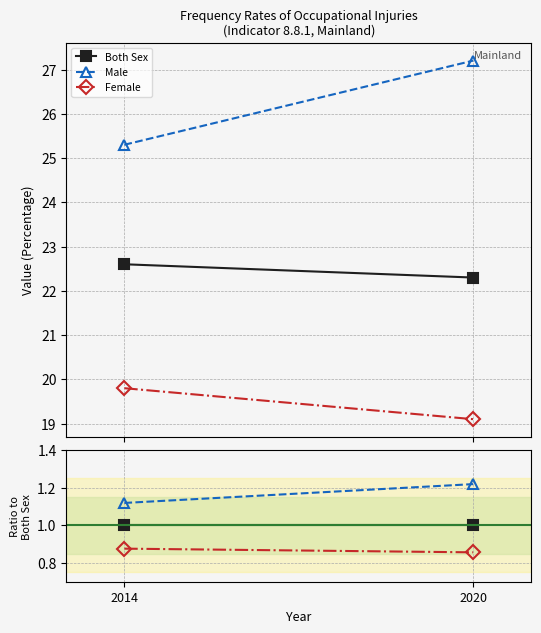

At how many categories does at least one series exceed 1?

2